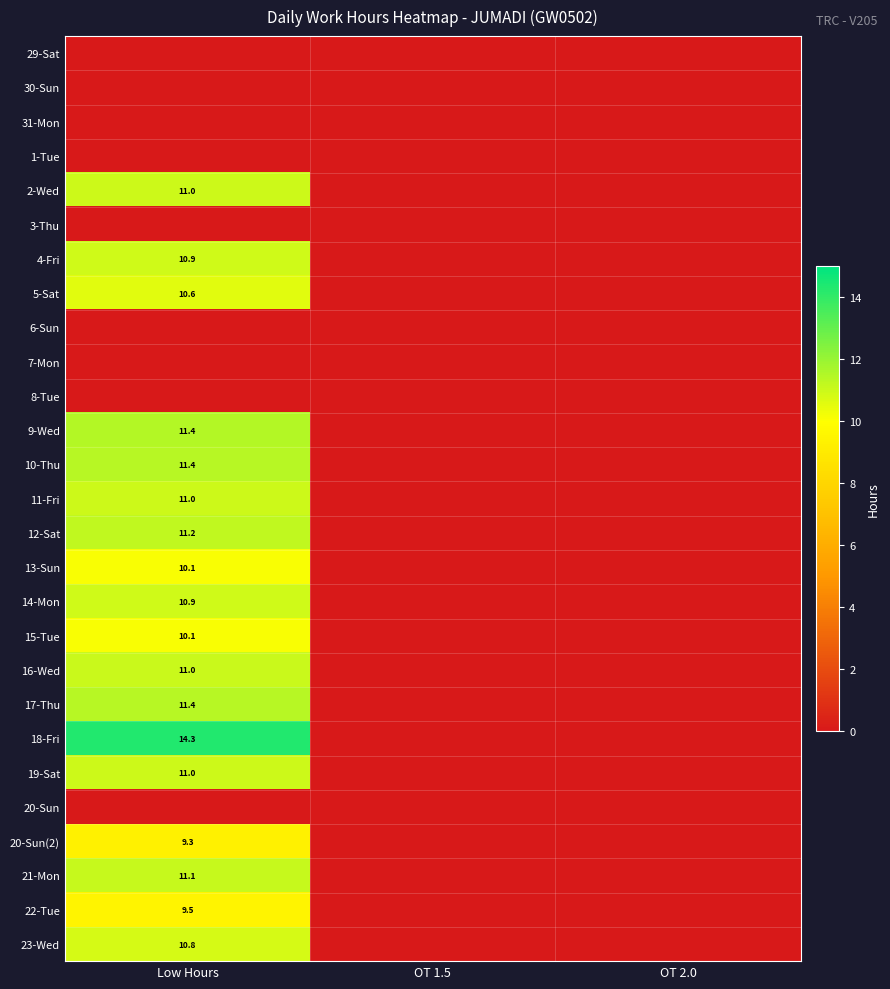

What is the difference between the highest and lowest values at Low Hours?

14.3